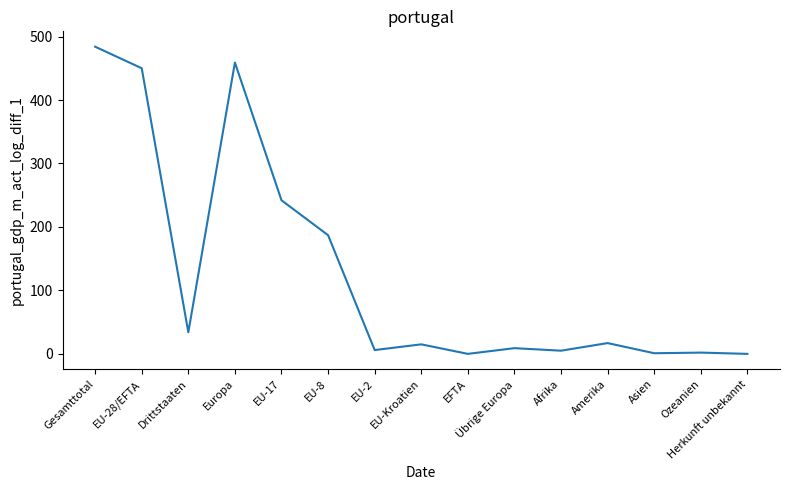

What is the ratio of the value at Europa to the value at Amerika?

27.0